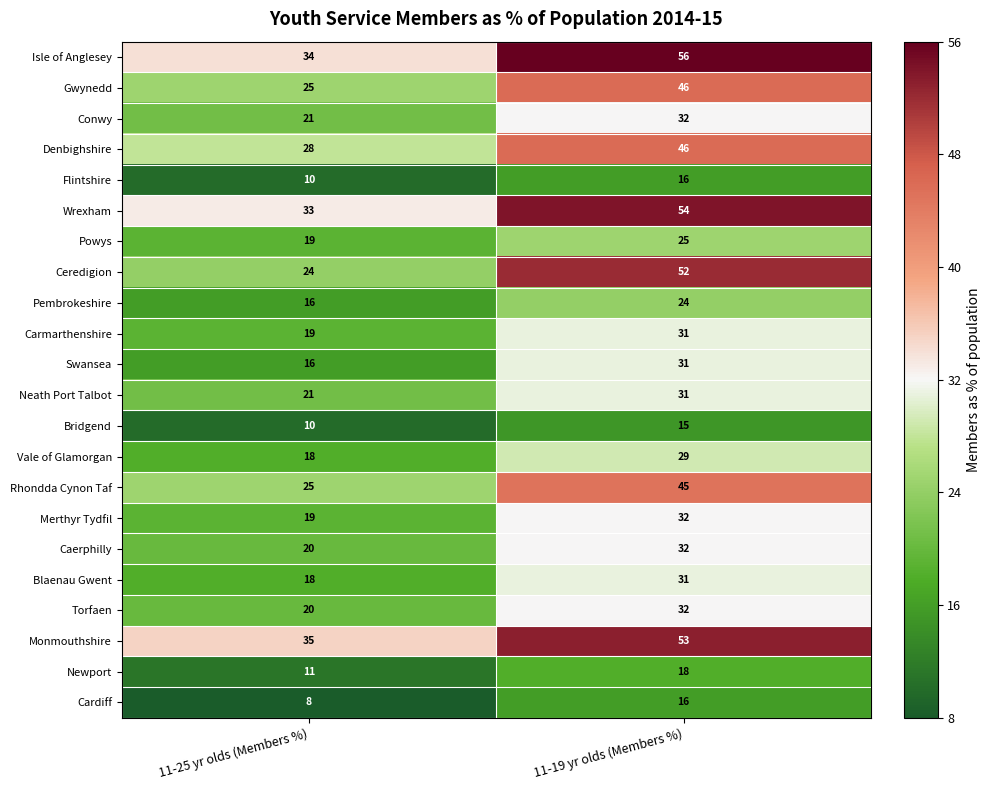

What is the maximum value shown in the chart?

56